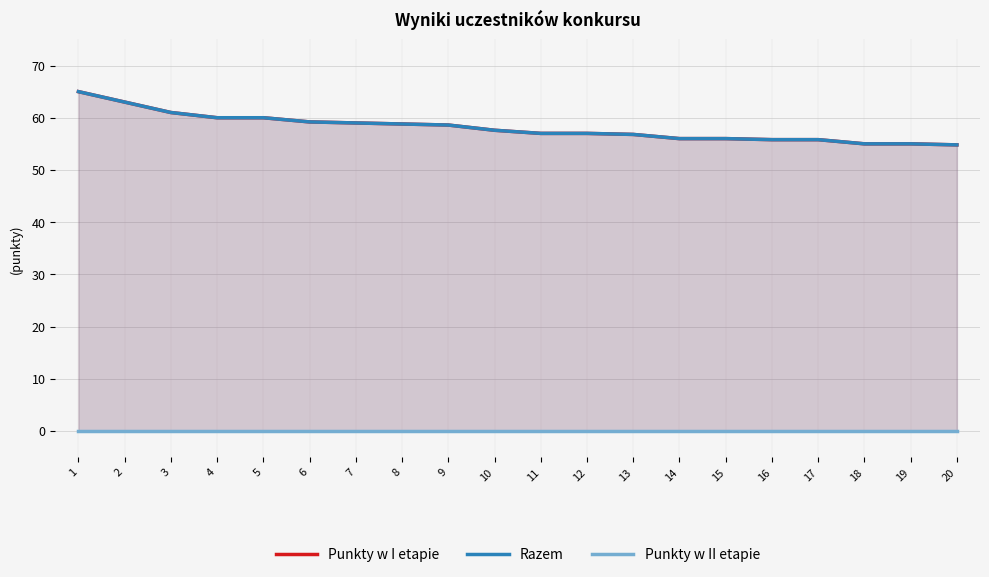

Reading left to right, extract all data points from this chart.

Punkty w I etapie: 65.0	63.0	61.0	60.0	60.0	59.2	59.0	58.8	58.6	57.6	57.0	57.0	56.8	56.0	56.0	55.8	55.8	55.0	55.0	54.8
Razem: 65.0	63.0	61.0	60.0	60.0	59.2	59.0	58.8	58.6	57.6	57.0	57.0	56.8	56.0	56.0	55.8	55.8	55.0	55.0	54.8
Punkty w II etapie: 0.0	0.0	0.0	0.0	0.0	0.0	0.0	0.0	0.0	0.0	0.0	0.0	0.0	0.0	0.0	0.0	0.0	0.0	0.0	0.0